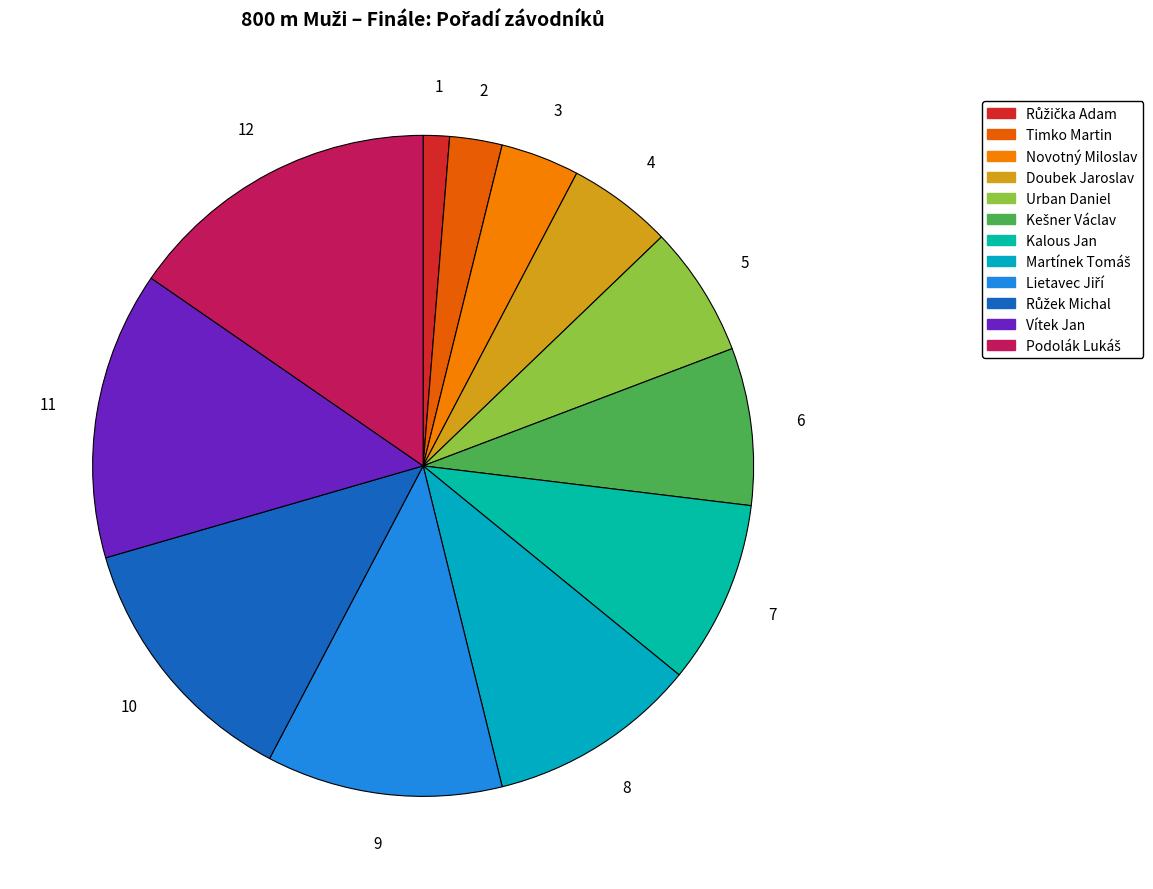

To the nearest percent, what percentage of the pie is Urban Daniel?

6%